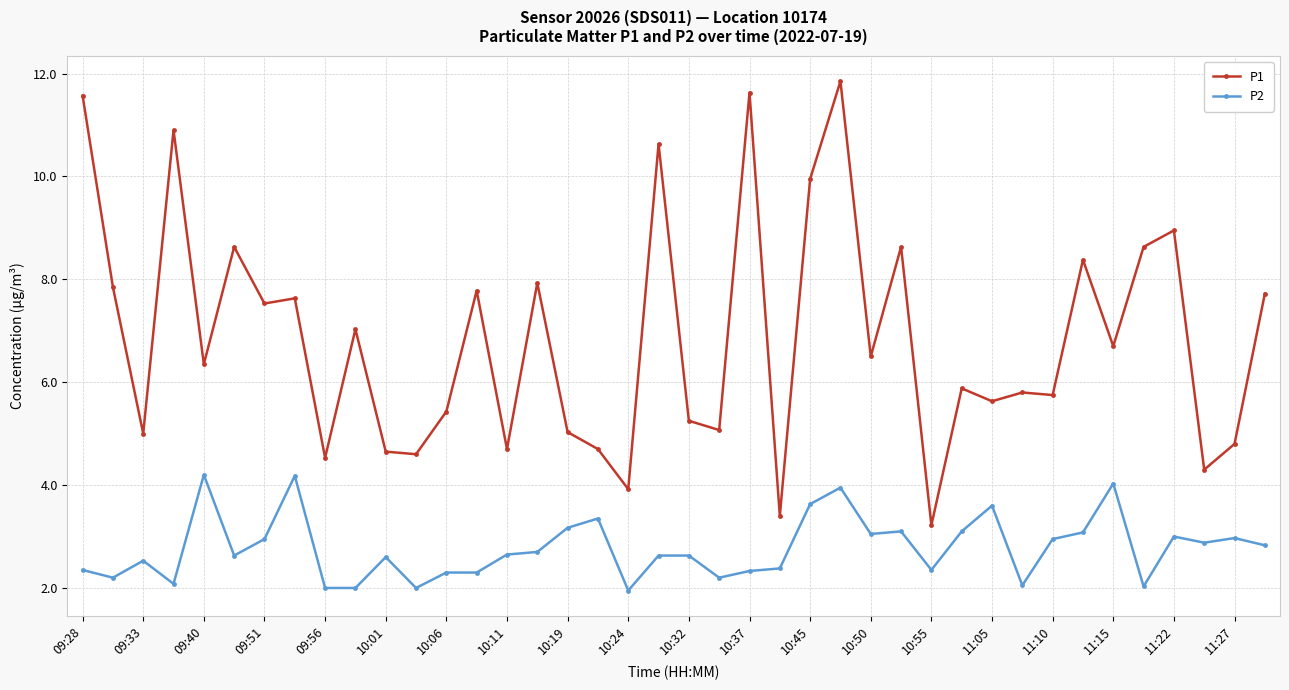

True or false: P2 has more than 2 interior local peaks.

True